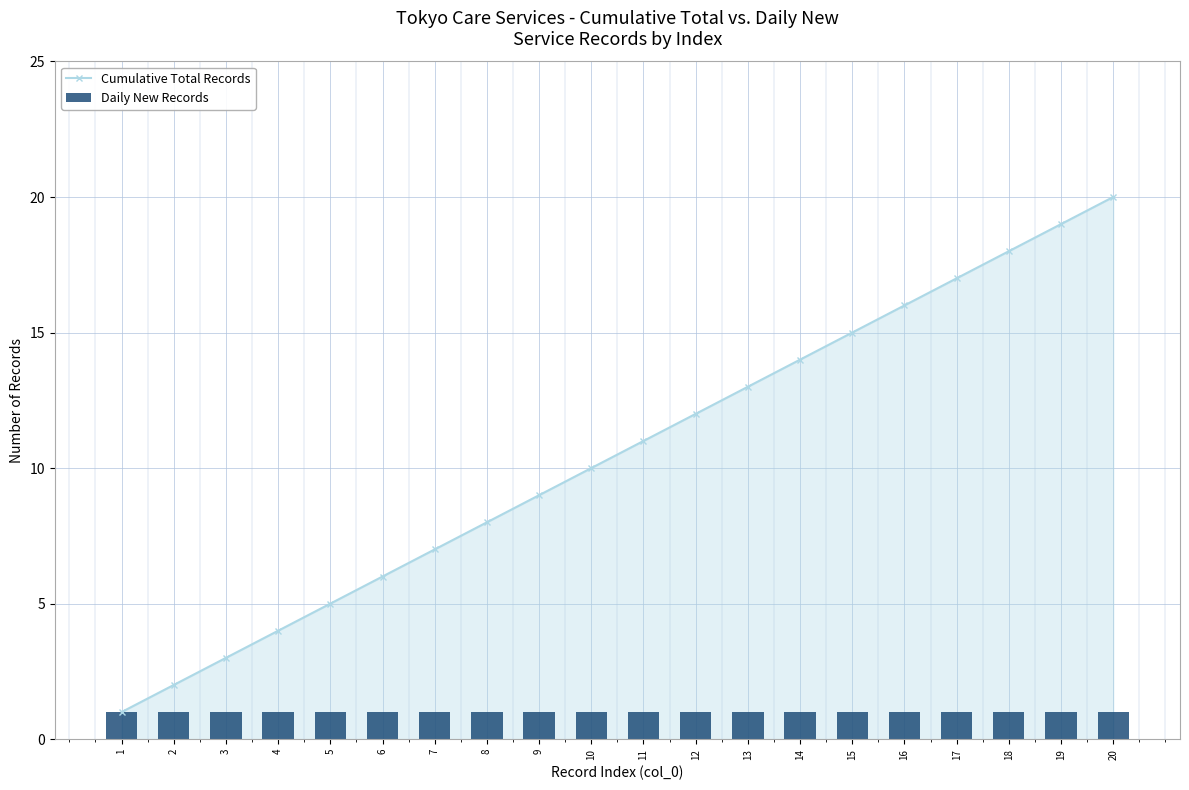

Reading left to right, transcribe all the data shown in this chart.

Cumulative Total Records: 1=1	2=2	3=3	4=4	5=5	6=6	7=7	8=8	9=9	10=10	11=11	12=12	13=13	14=14	15=15	16=16	17=17	18=18	19=19	20=20
Daily New Records: 1=1	2=1	3=1	4=1	5=1	6=1	7=1	8=1	9=1	10=1	11=1	12=1	13=1	14=1	15=1	16=1	17=1	18=1	19=1	20=1